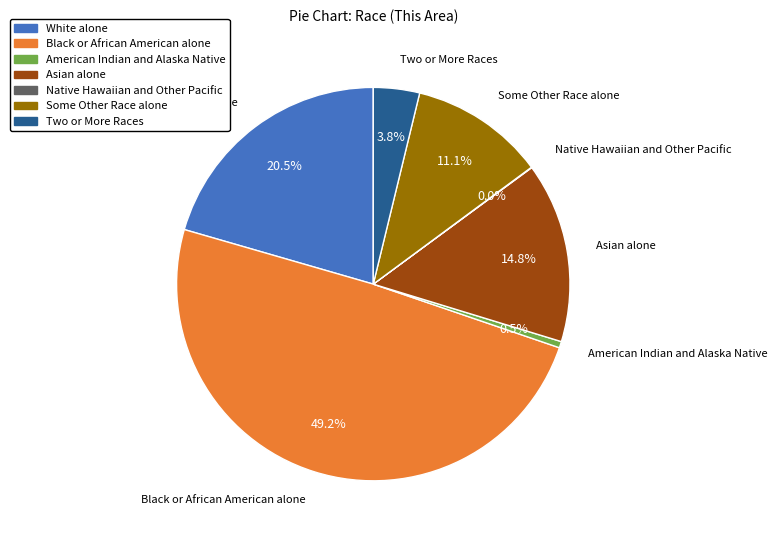

Which has a higher value, Two or More Races or Asian alone?

Asian alone